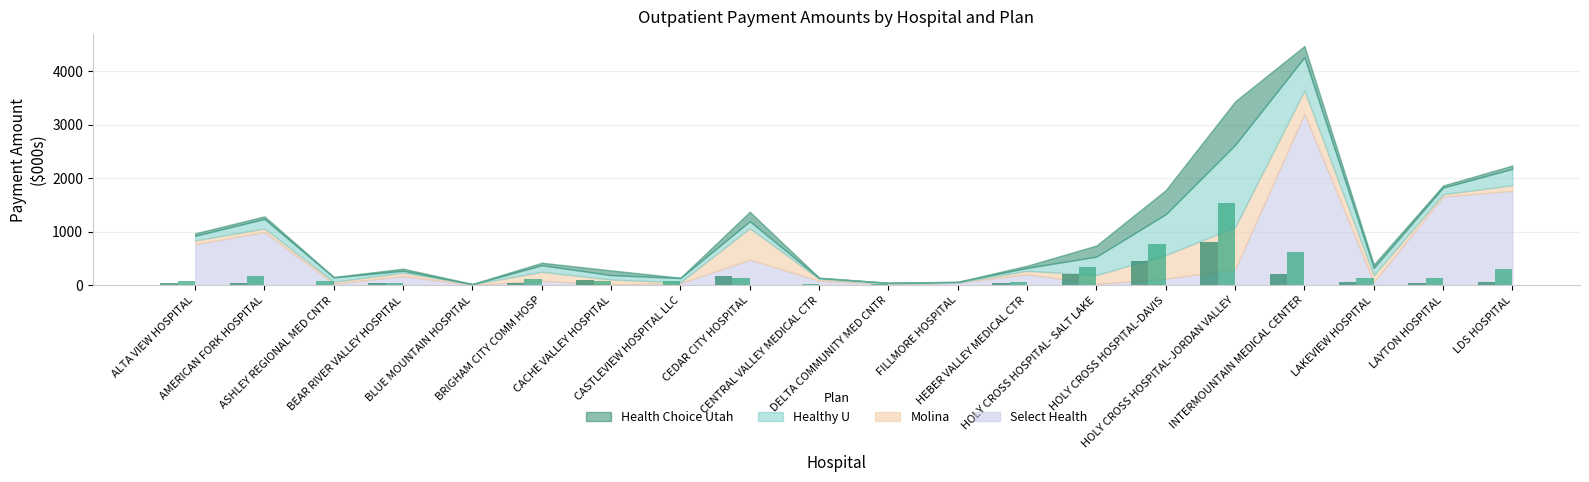

Where is Health Choice Utah nearest to the value 408?

HOLY CROSS HOSPITAL-DAVIS